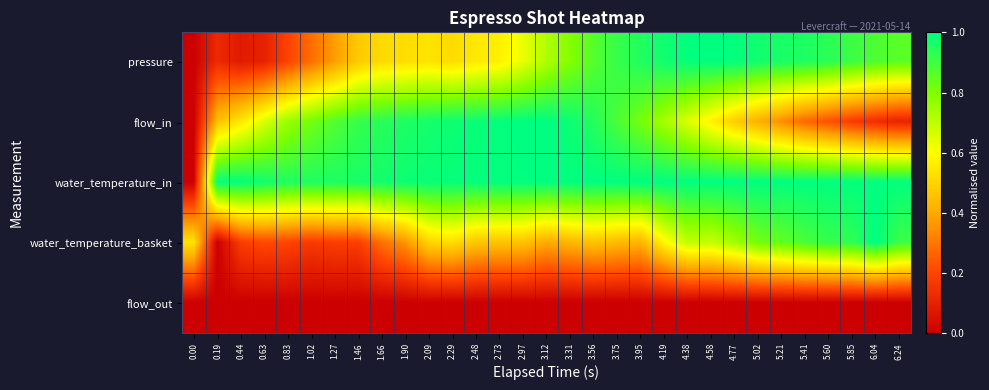

Reading left to right, transcribe all the data shown in this chart.

pressure: 0.00=0.0	0.19=0.1	0.44=0.1	0.63=0.1	0.83=0.2	1.02=0.3	1.27=0.4	1.46=0.5	1.66=0.5	1.90=0.5	2.09=0.5	2.29=0.5	2.48=0.6	2.73=0.6	2.97=0.6	3.12=0.7	3.31=0.8	3.56=0.9	3.75=0.9	3.95=0.9	4.19=1.0	4.38=1.0	4.58=1.0	4.77=1.0	5.02=1.0	5.21=1.0	5.41=1.0	5.60=0.9	5.85=0.9	6.04=0.9	6.24=0.9
flow_in: 0.00=0.0	0.19=0.4	0.44=0.5	0.63=0.7	0.83=0.8	1.02=0.8	1.27=0.9	1.46=0.9	1.66=0.9	1.90=1.0	2.09=1.0	2.29=1.0	2.48=1.0	2.73=1.0	2.97=1.0	3.12=1.0	3.31=1.0	3.56=0.9	3.75=0.9	3.95=0.8	4.19=0.7	4.38=0.7	4.58=0.6	4.77=0.5	5.02=0.4	5.21=0.3	5.41=0.3	5.60=0.2	5.85=0.2	6.04=0.1	6.24=0.1
water_temperature_in: 0.00=0.0	0.19=1.0	0.44=1.0	0.63=1.0	0.83=0.9	1.02=1.0	1.27=1.0	1.46=1.0	1.66=1.0	1.90=1.0	2.09=1.0	2.29=1.0	2.48=1.0	2.73=1.0	2.97=1.0	3.12=1.0	3.31=1.0	3.56=1.0	3.75=1.0	3.95=1.0	4.19=1.0	4.38=1.0	4.58=1.0	4.77=1.0	5.02=1.0	5.21=1.0	5.41=1.0	5.60=1.0	5.85=1.0	6.04=1.0	6.24=1.0
water_temperature_basket: 0.00=0.5	0.19=0.0	0.44=0.2	0.63=0.2	0.83=0.2	1.02=0.2	1.27=0.2	1.46=0.2	1.66=0.3	1.90=0.4	2.09=0.5	2.29=0.5	2.48=0.5	2.73=0.5	2.97=0.5	3.12=0.4	3.31=0.4	3.56=0.5	3.75=0.4	3.95=0.4	4.19=0.6	4.38=0.7	4.58=0.7	4.77=0.7	5.02=0.8	5.21=0.8	5.41=0.9	5.60=0.9	5.85=0.9	6.04=1.0	6.24=0.9
flow_out: 0.00=0.0	0.19=0.0	0.44=0.0	0.63=0.0	0.83=0.0	1.02=0.0	1.27=0.0	1.46=0.0	1.66=0.0	1.90=0.0	2.09=0.0	2.29=0.0	2.48=0.0	2.73=0.0	2.97=0.0	3.12=0.0	3.31=0.0	3.56=0.0	3.75=0.0	3.95=0.0	4.19=0.0	4.38=0.0	4.58=0.0	4.77=0.0	5.02=0.0	5.21=0.0	5.41=0.0	5.60=0.0	5.85=0.0	6.04=0.0	6.24=0.0